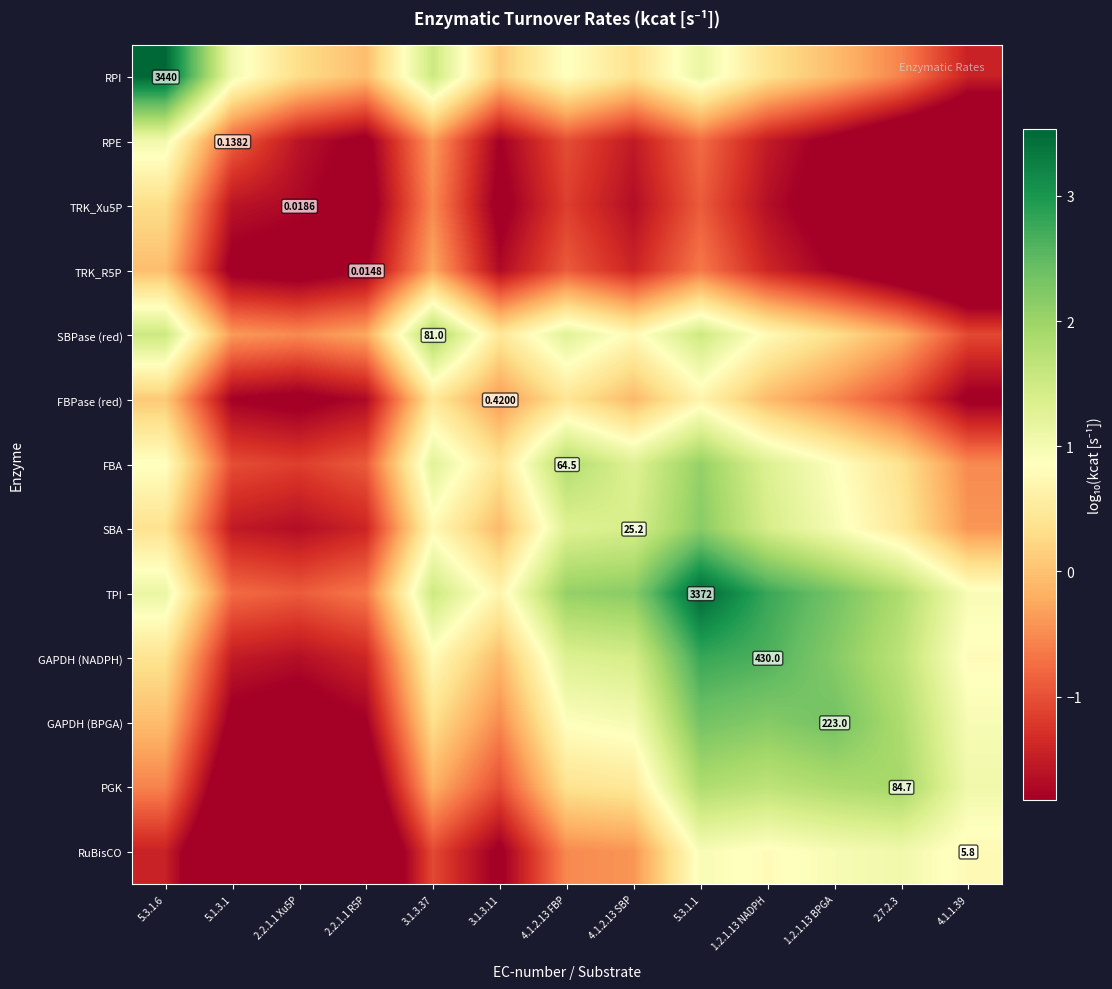

What is the average value of the FBA series?

0.5